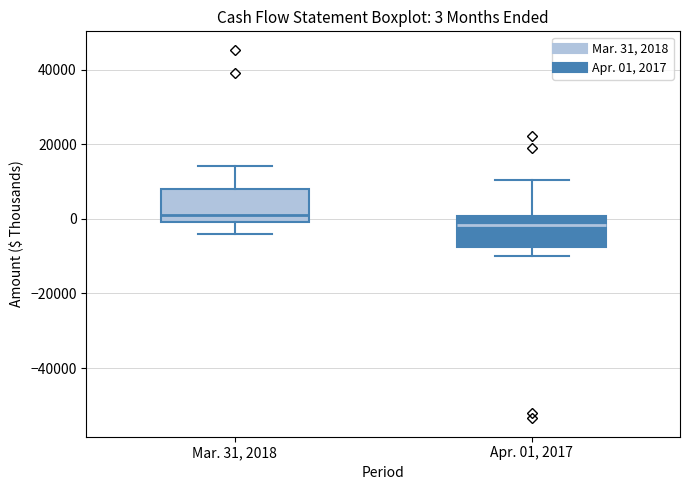

Which box has the lowest median line?

Apr. 01, 2017